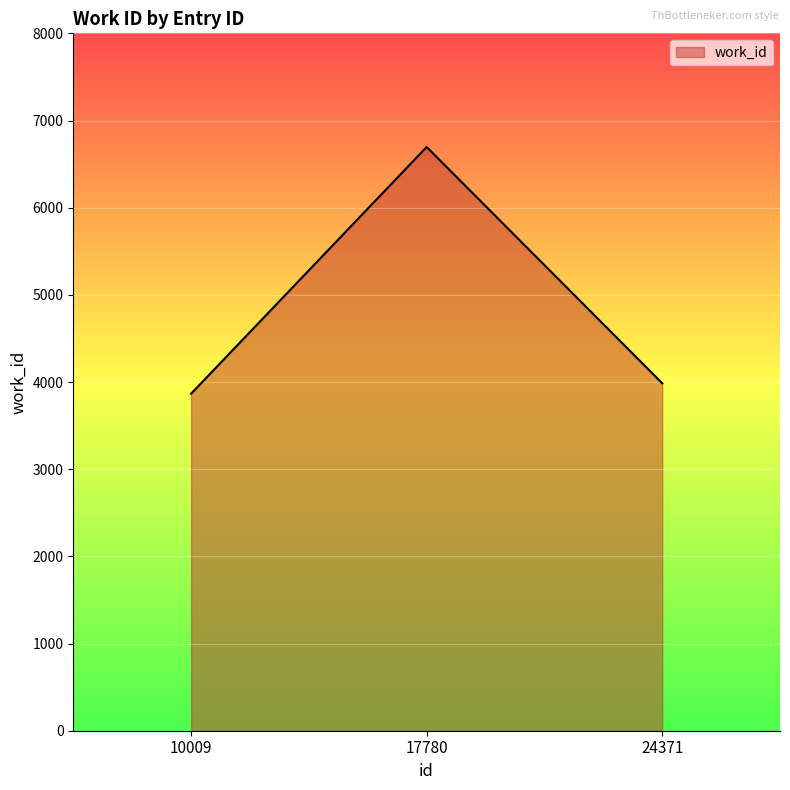

Read the value at 24371, to the nearest 100.

4000